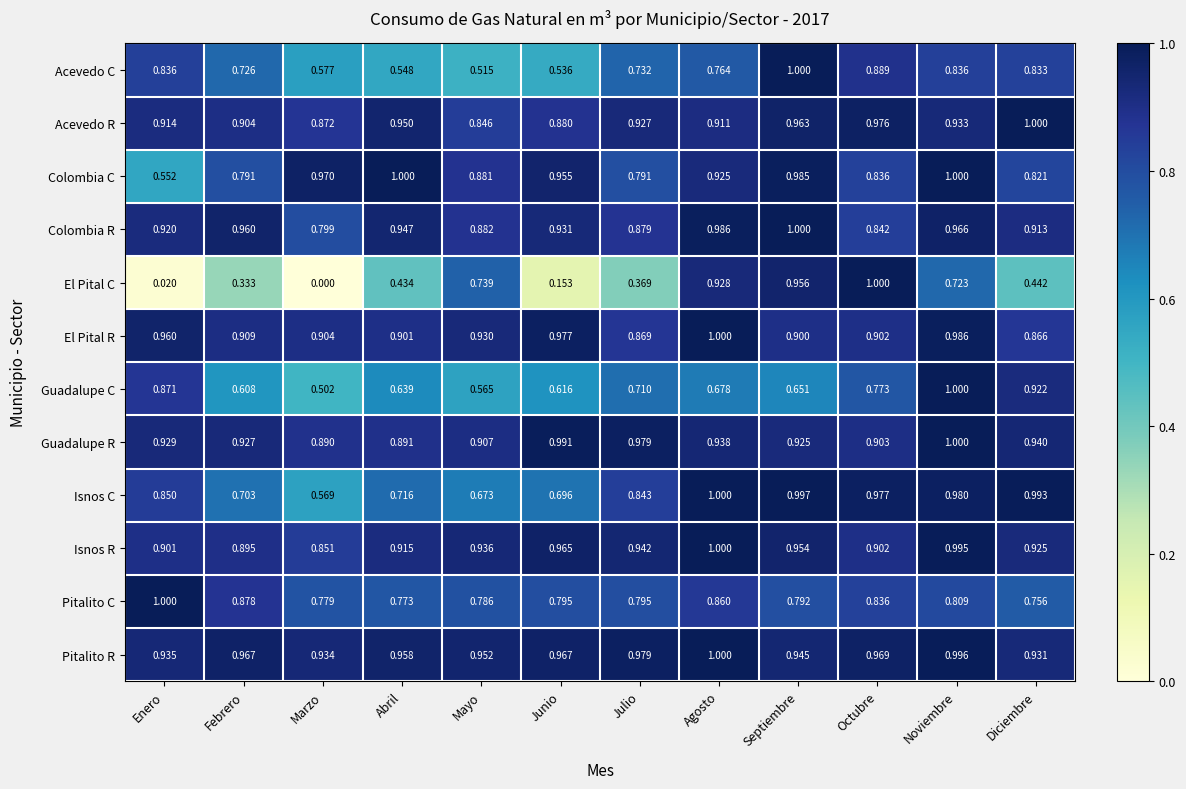

Which series has the widest spread of values?

El Pital C